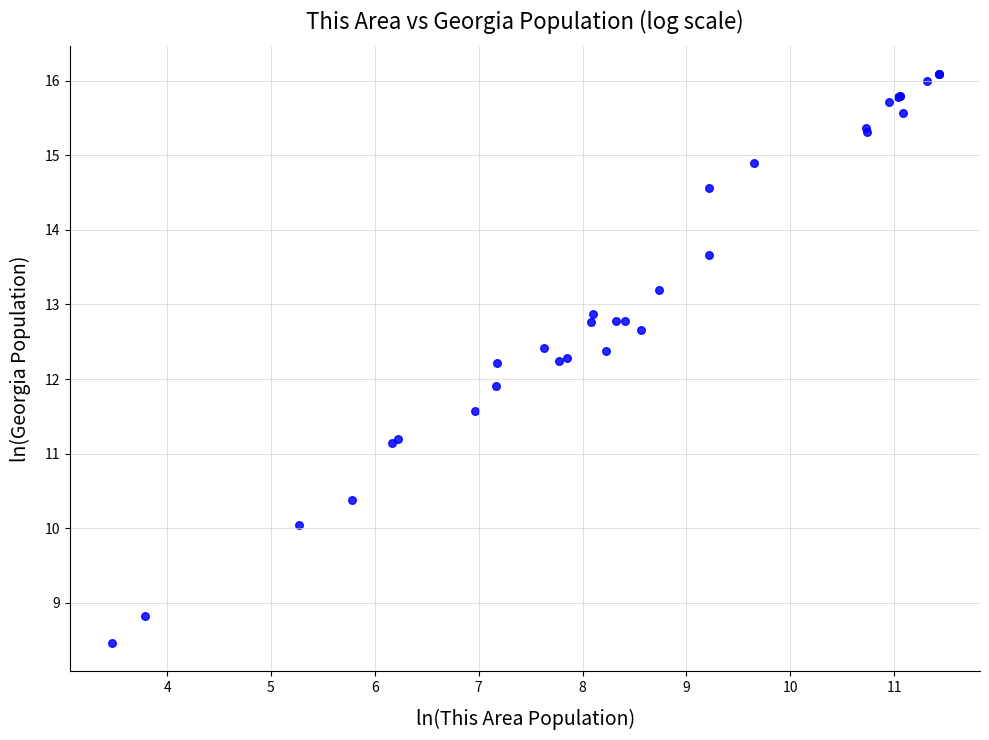

What Y value in the scatter plot is closest to 12?

11.9